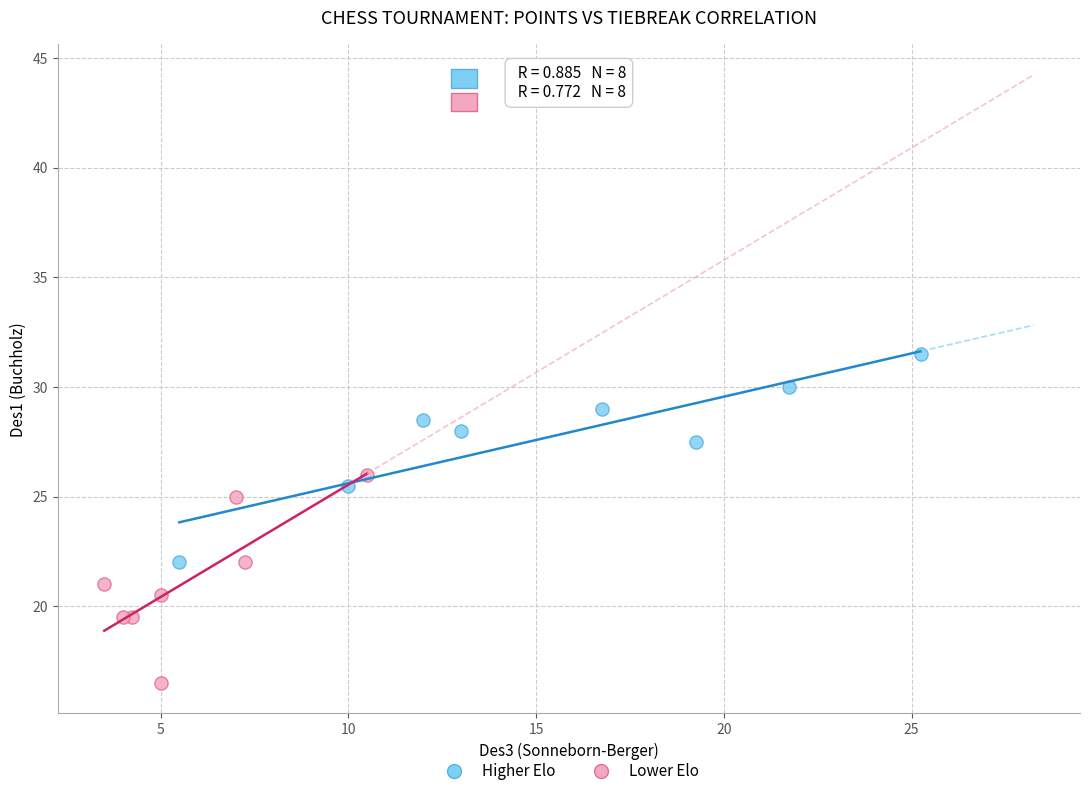

Which series reaches the minimum Y coordinate?

Lower Elo